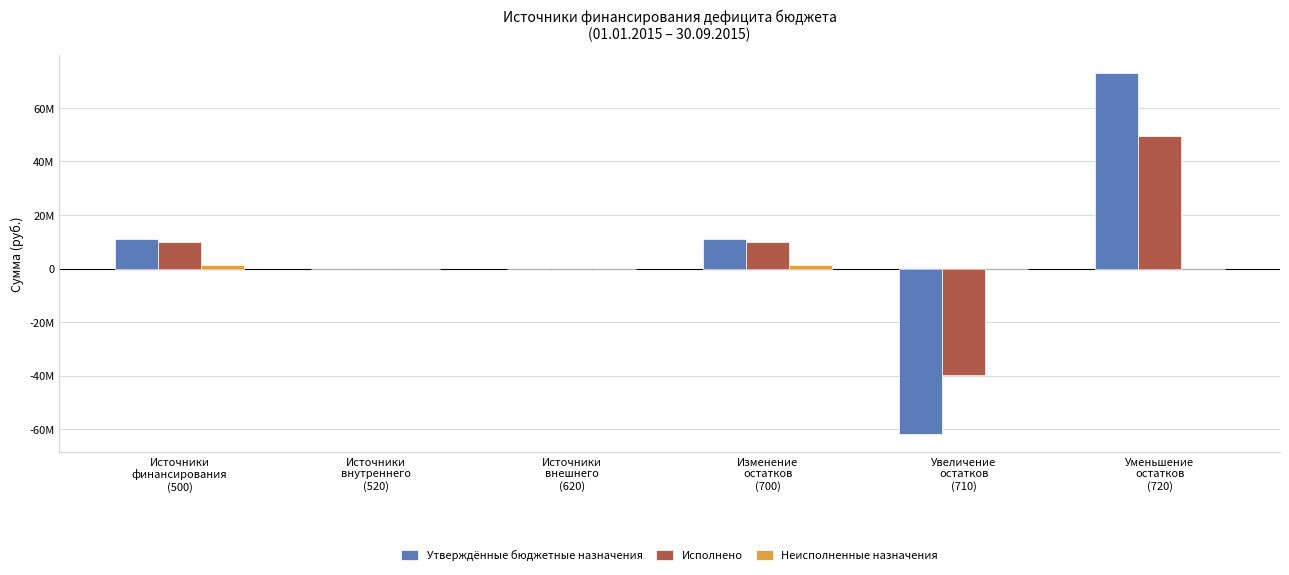

Which series has the widest spread of values?

Утверждённые бюджетные назначения